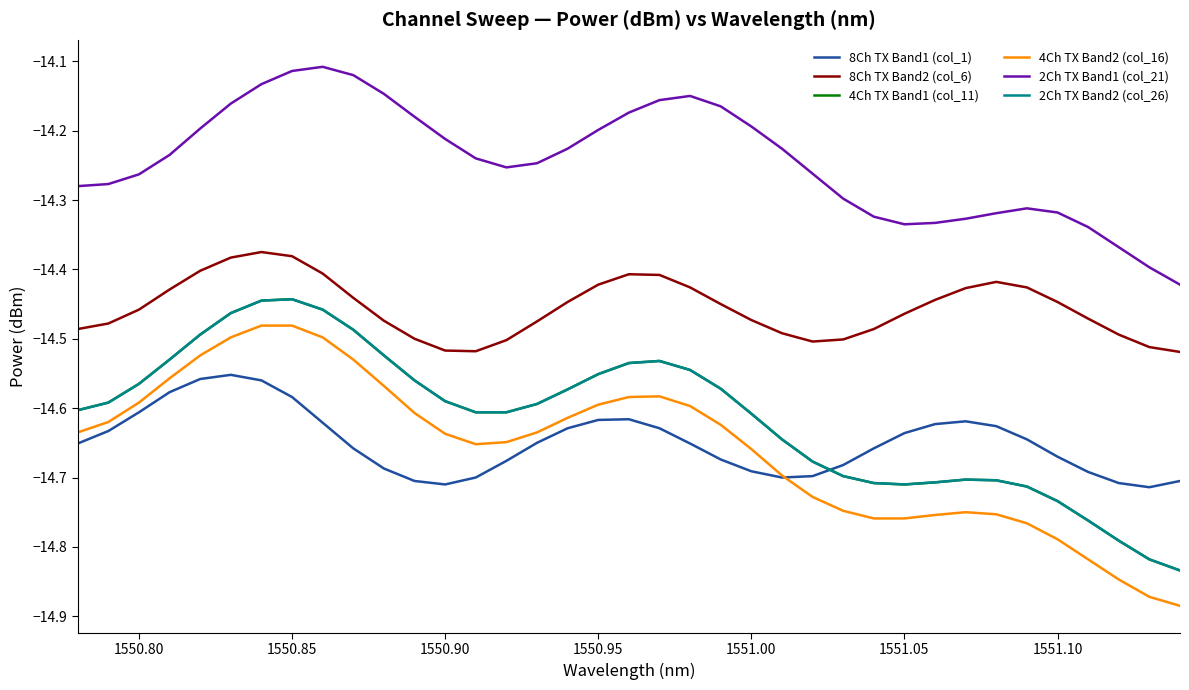

What is the minimum value shown in the chart?

-14.9